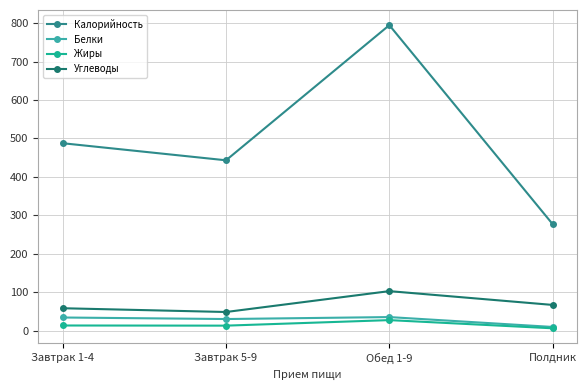

Where is the first local maximum for Белки?

Обед 1-9